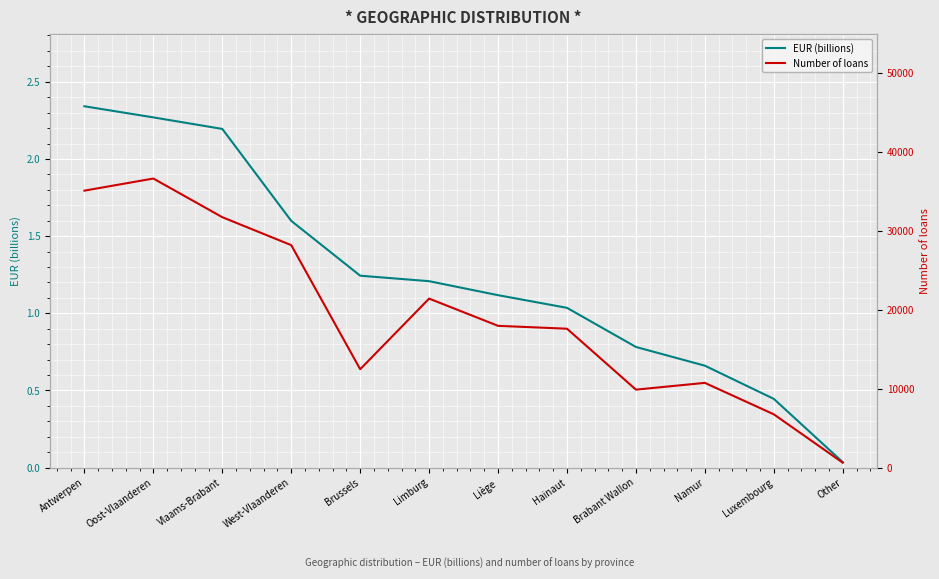

Reading right to left, list all the values displayed in this chart.

EUR (billions): 0.0	0.4	0.7	0.8	1.0	1.1	1.2	1.2	1.6	2.2	2.3	2.3
Number of loans: 622.0	6744.0	10726.0	9870.0	17582.0	17948.0	21395.0	12452.0	28164.0	31702.0	36596.0	35062.0